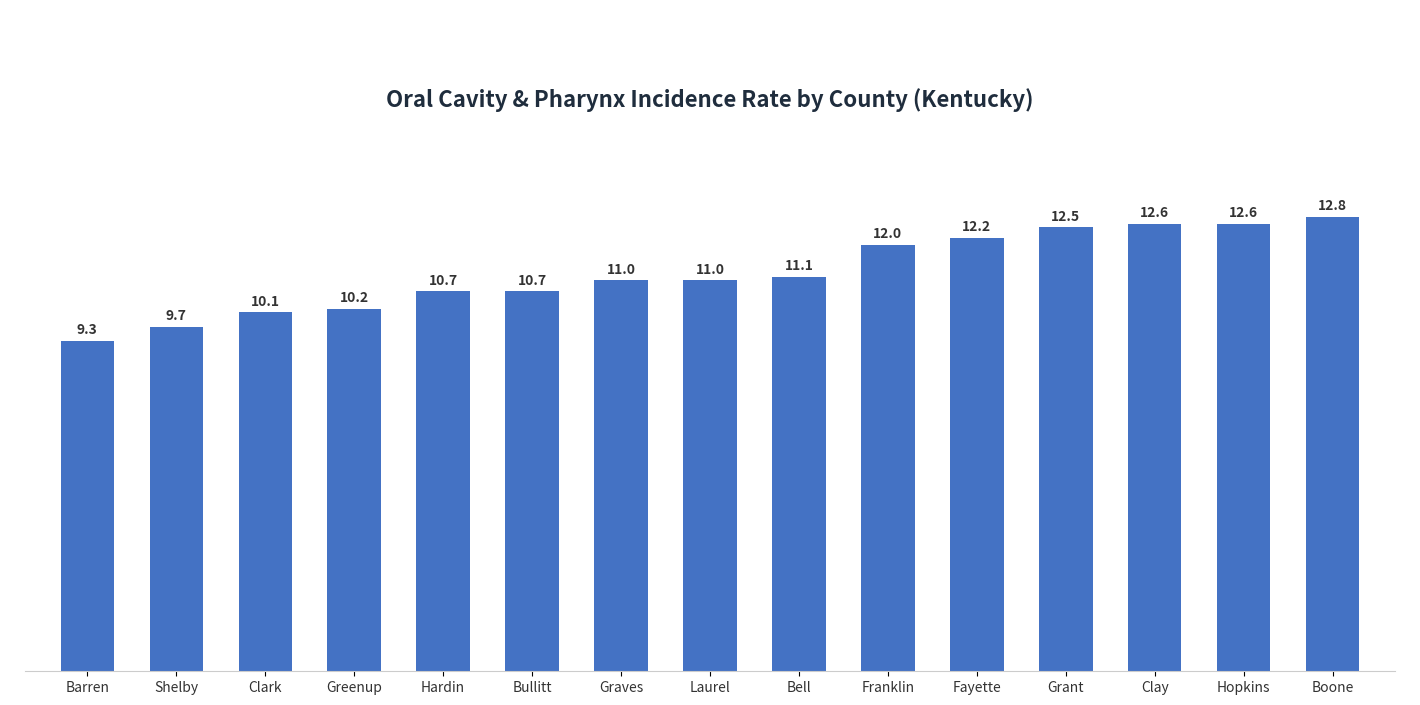

What is the value of the 2nd bar from the left?

9.7